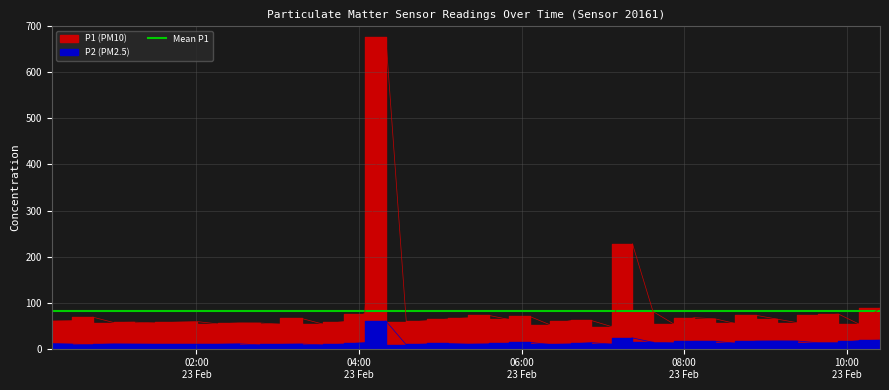

The P2 series shows 3.1 at 2023-02-23T05:50:52. True or false?

False